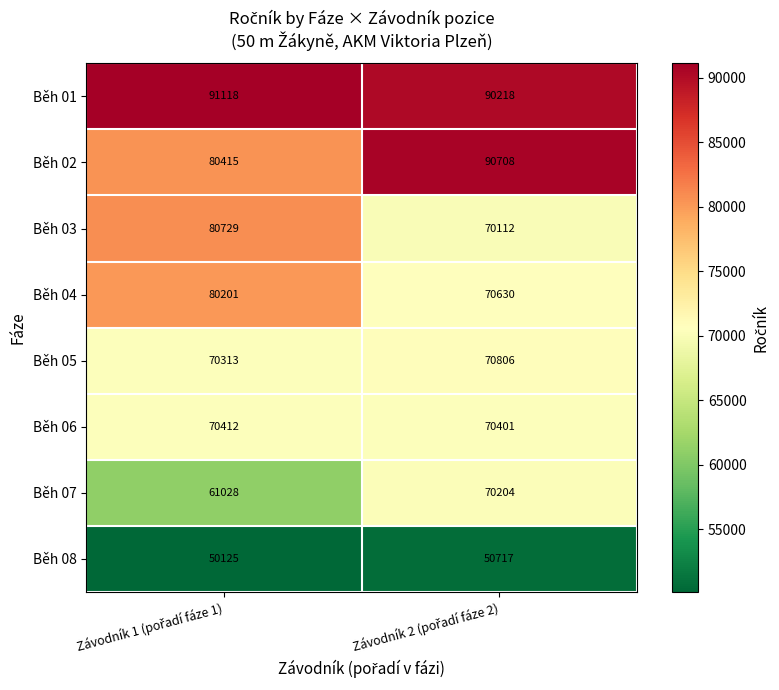

Reading left to right, extract all data points from this chart.

Běh 01: 91118	90218
Běh 02: 80415	90708
Běh 03: 80729	70112
Běh 04: 80201	70630
Běh 05: 70313	70806
Běh 06: 70412	70401
Běh 07: 61028	70204
Běh 08: 50125	50717